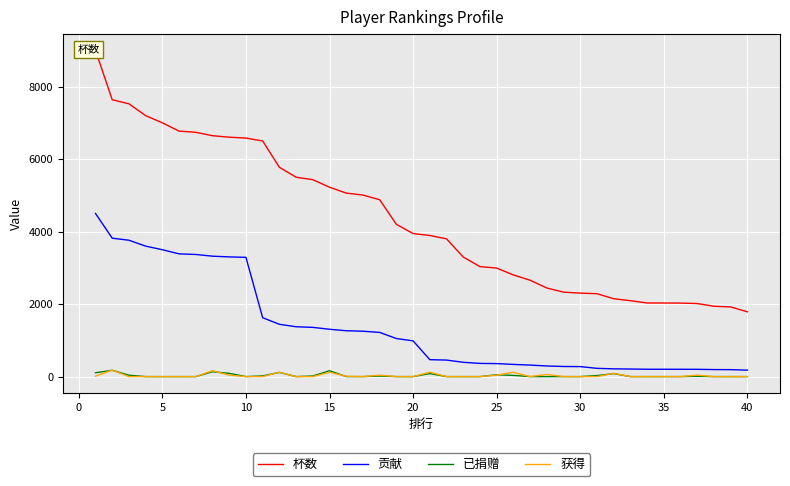

Rank the series by their maximum value, from lowest to highest.

已捐赠, 获得, 贡献, 杯数